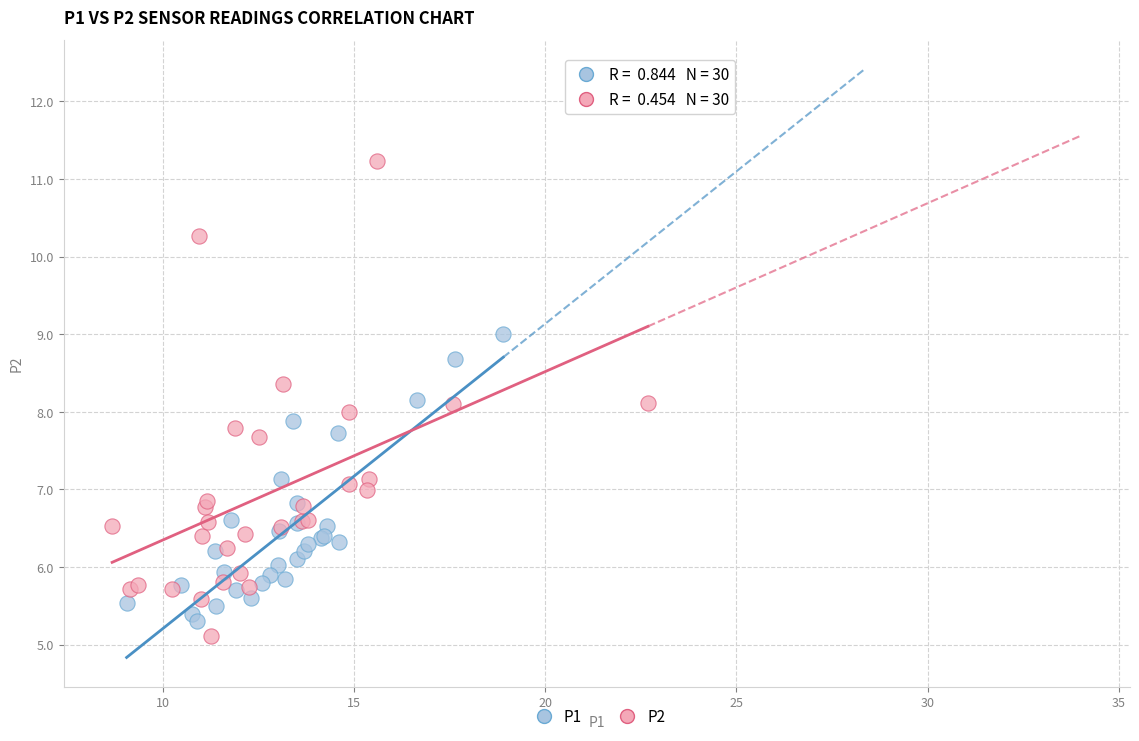

Which series has the largest Y range (max minus min)?

P2